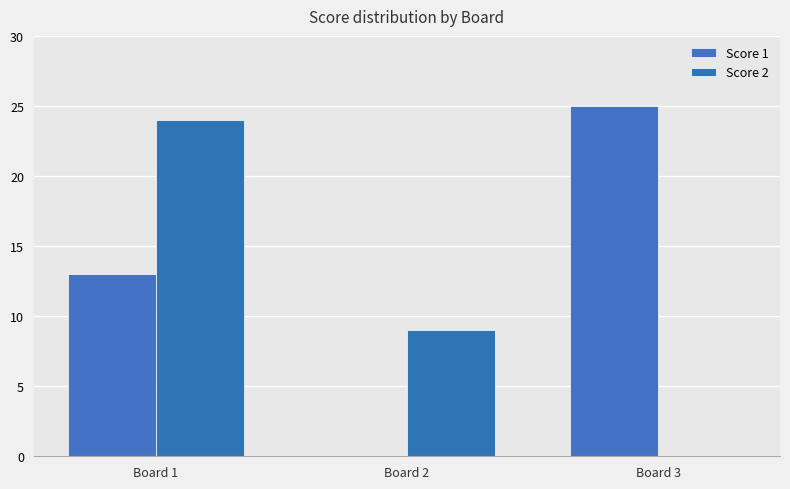

Reading left to right, what are all the values shown in this chart?

Score 1: 13	0	25
Score 2: 24	9	0